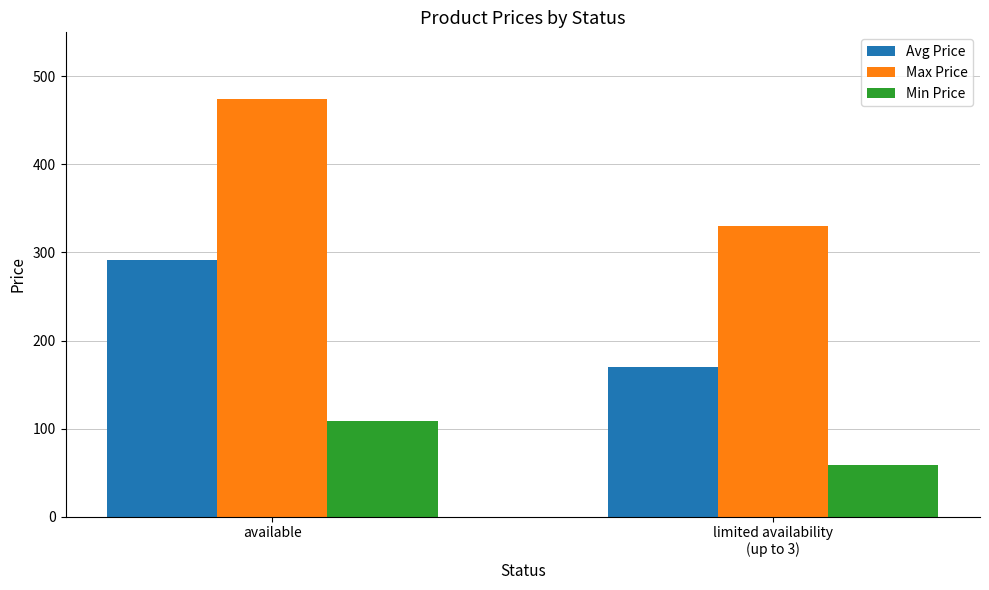

At which category is the sum across all series the highest?

available